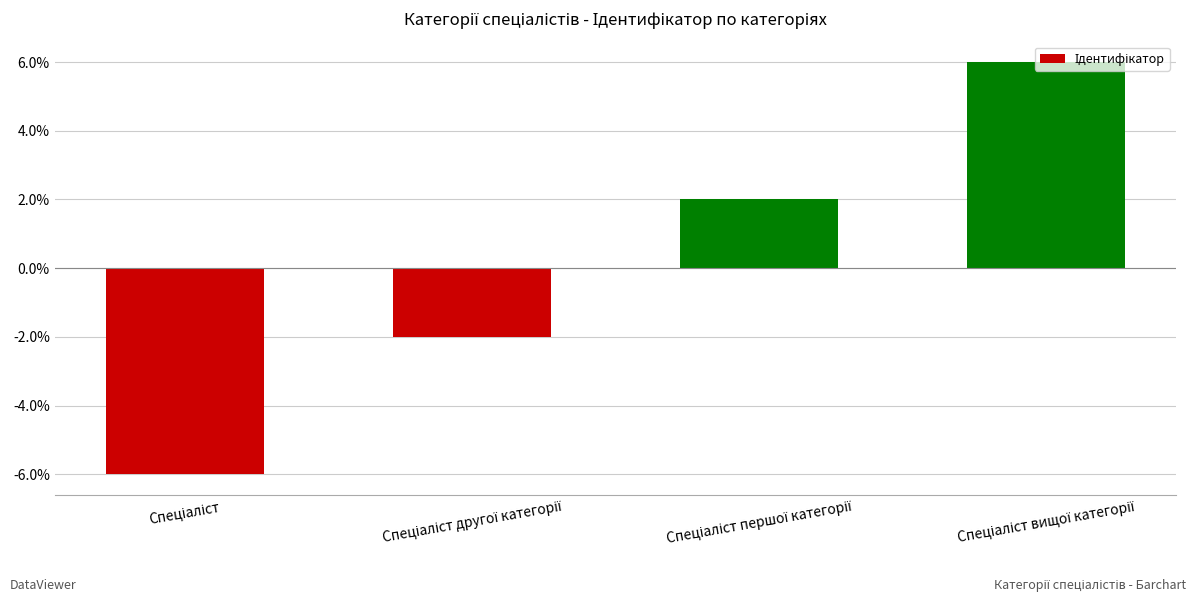

How many values are above zero?

2